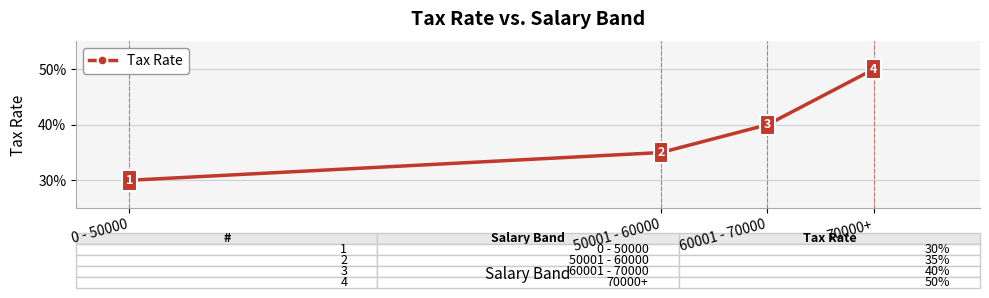

The value at 70000+ is 0.5. True or false?

True